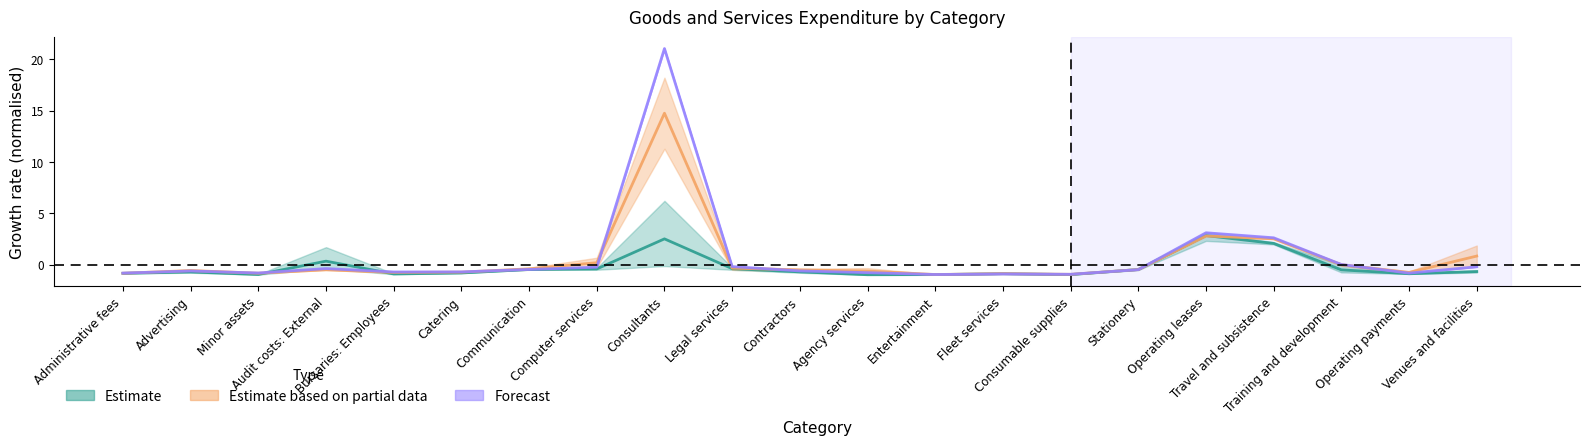

Reading right to left, what are all the values shown in this chart?

2017/18: Venues and facilities=-0.7	Operating payments=-0.9	Training and development=-0.5	Travel and subsistence=2.1	Operating leases=2.8	Stationery=-0.5	Consumable supplies=-1.0	Fleet services=-0.9	Entertainment=-1.0	Agency services=-1.0	Contractors=-0.7	Legal services=-0.4	Consultants=2.5	Computer services=-0.4	Communication=-0.5	Catering=-0.8	Bursaries: Employees=-0.9	Audit costs: External=0.3	Minor assets=-1.0	Advertising=-0.7	Administrative fees=-0.9
2018/19: Venues and facilities=0.8	Operating payments=-0.8	Training and development=-0.0	Travel and subsistence=2.5	Operating leases=2.8	Stationery=-0.5	Consumable supplies=-1.0	Fleet services=-0.9	Entertainment=-1.0	Agency services=-0.6	Contractors=-0.5	Legal services=-0.4	Consultants=14.7	Computer services=0.2	Communication=-0.4	Catering=-0.7	Bursaries: Employees=-0.8	Audit costs: External=-0.5	Minor assets=-0.8	Advertising=-0.6	Administrative fees=-0.9
2019/20: Venues and facilities=-0.2	Operating payments=-0.8	Training and development=0.0	Travel and subsistence=2.6	Operating leases=3.1	Stationery=-0.5	Consumable supplies=-1.0	Fleet services=-0.9	Entertainment=-1.0	Agency services=-0.8	Contractors=-0.6	Legal services=-0.2	Consultants=21.0	Computer services=-0.3	Communication=-0.5	Catering=-0.7	Bursaries: Employees=-0.7	Audit costs: External=-0.4	Minor assets=-0.8	Advertising=-0.6	Administrative fees=-0.8